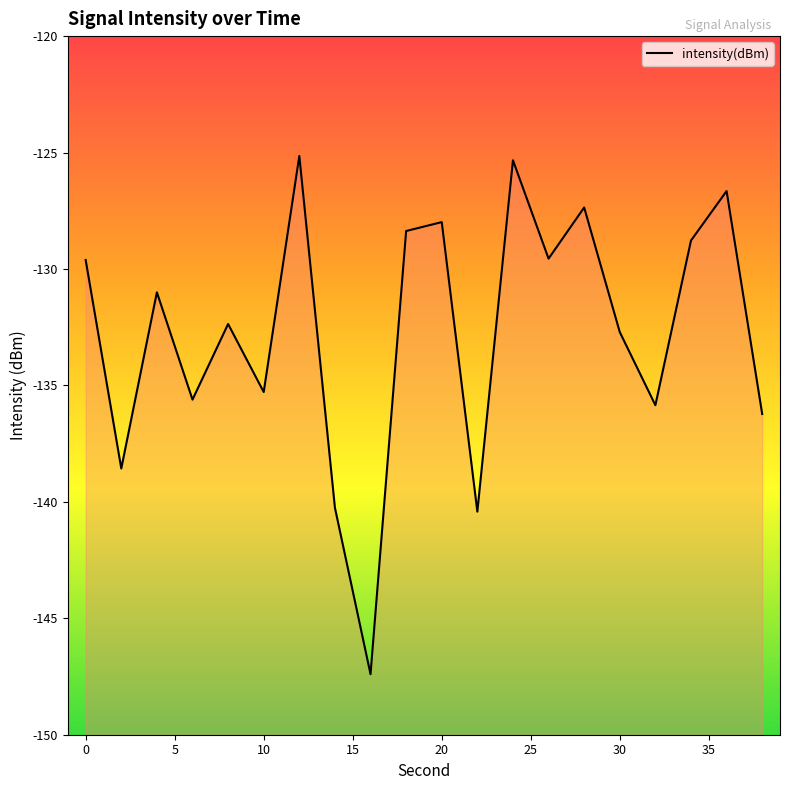

Is it true that the value at 20 is -37.0?

False